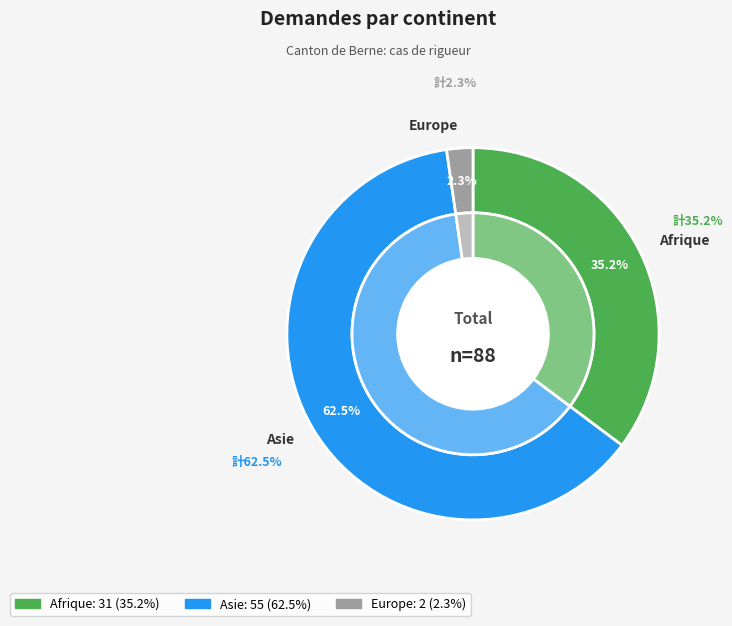

Is there any slice that represents more than half of the pie?

Yes